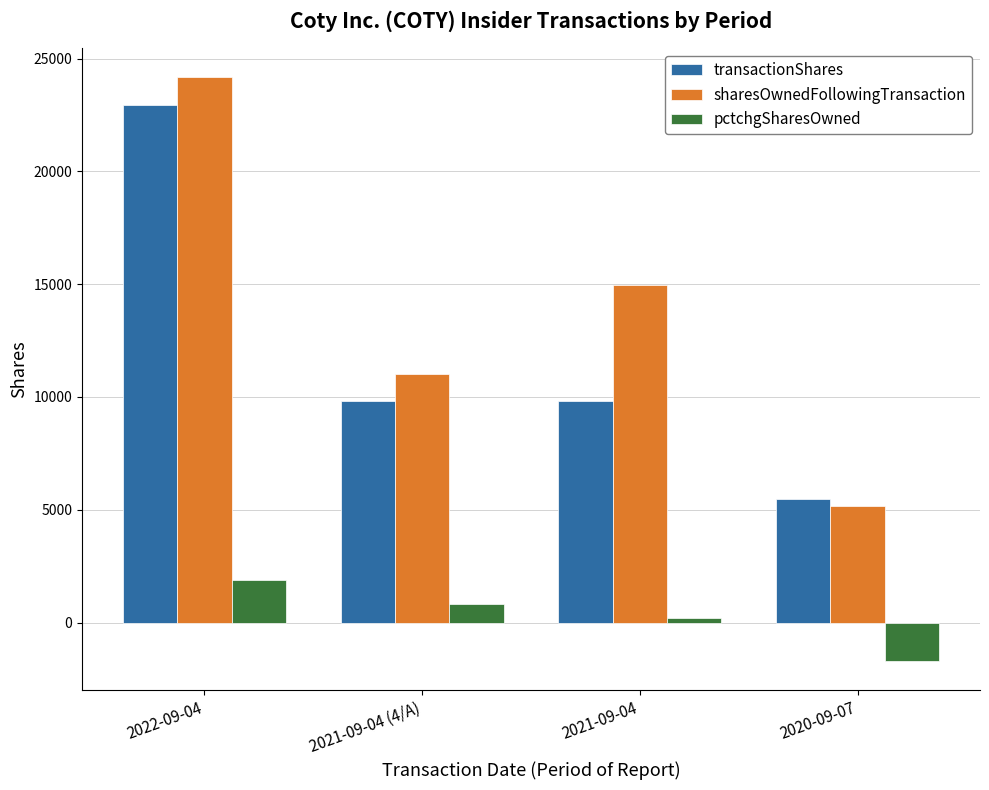

Which category has the lowest value across all series?

2020-09-07